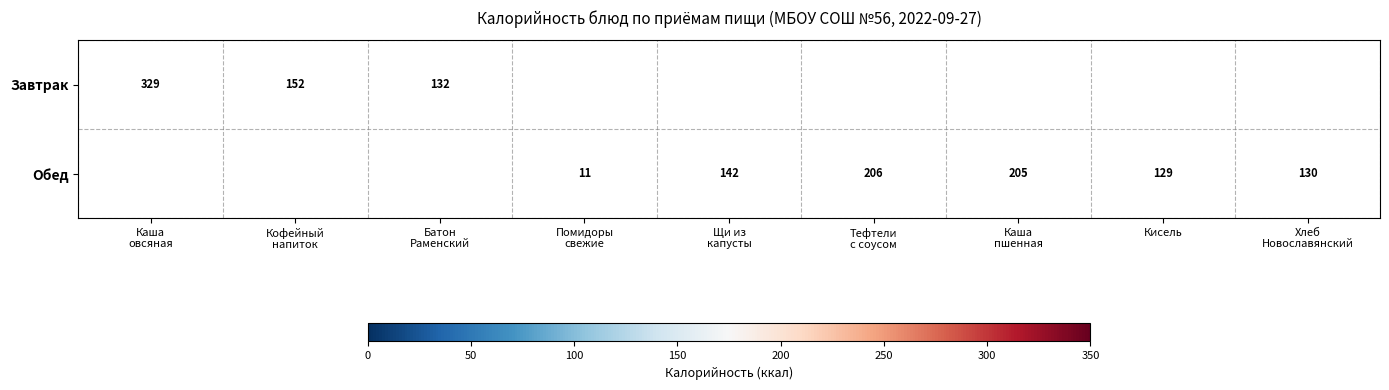

The Завтрак series shows 329.0 at Каша овсяная. True or false?

True